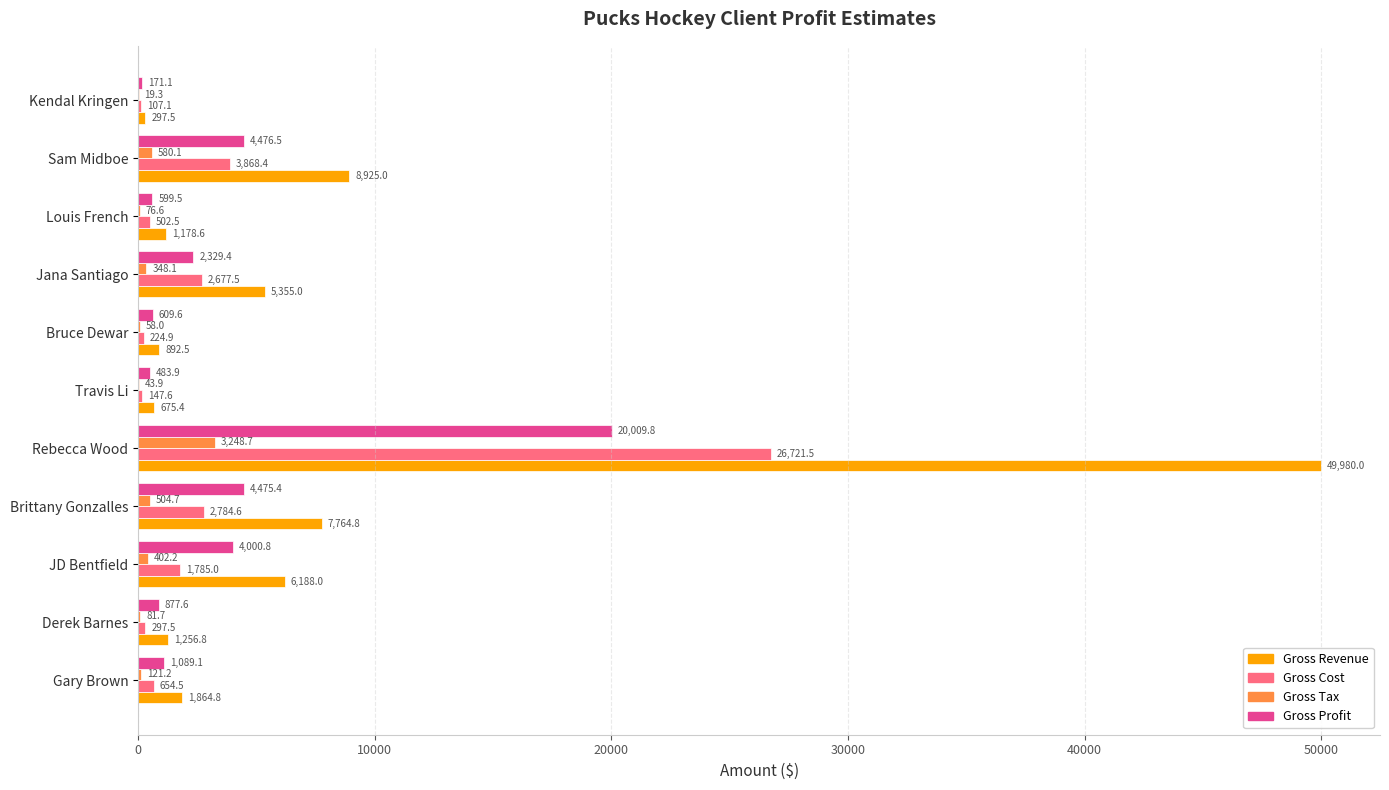

Between Travis Li and Bruce Dewar, which series saw the biggest shift?

Gross Revenue